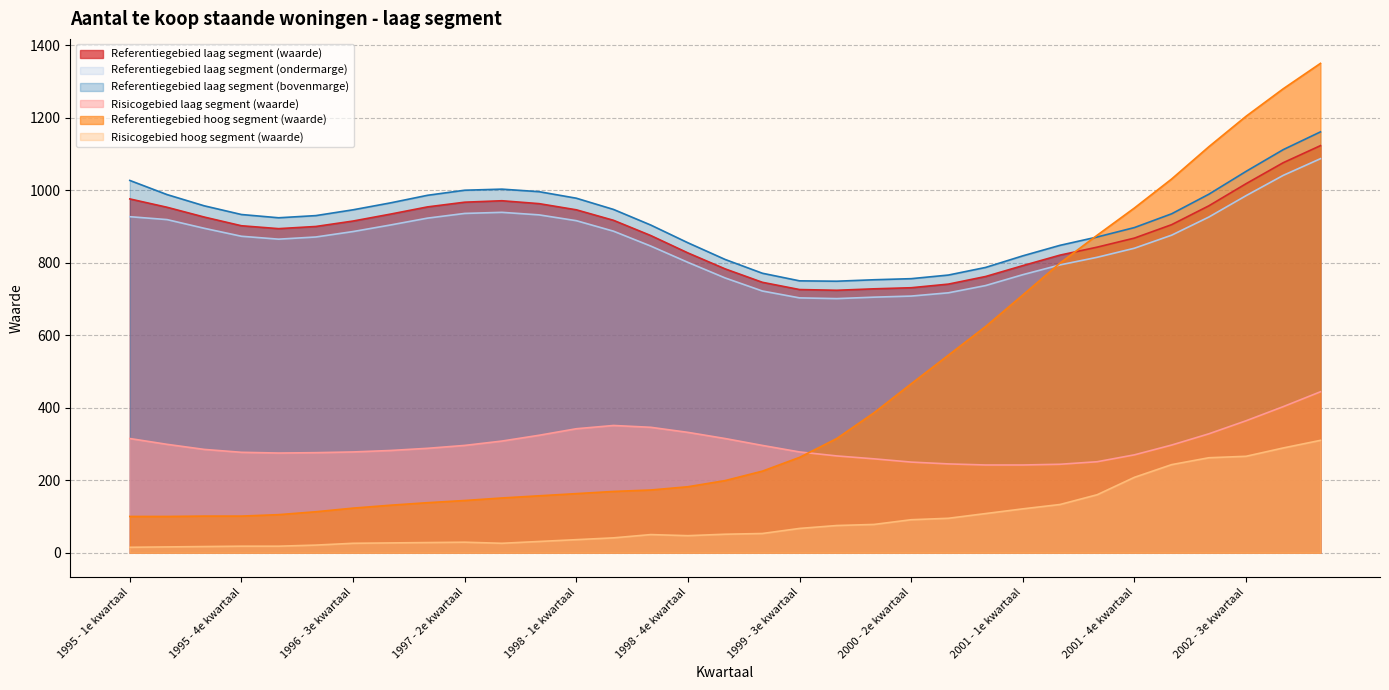

How many interior local valleys does the Referentiegebied laag segment (bovenmarge) series have?

2